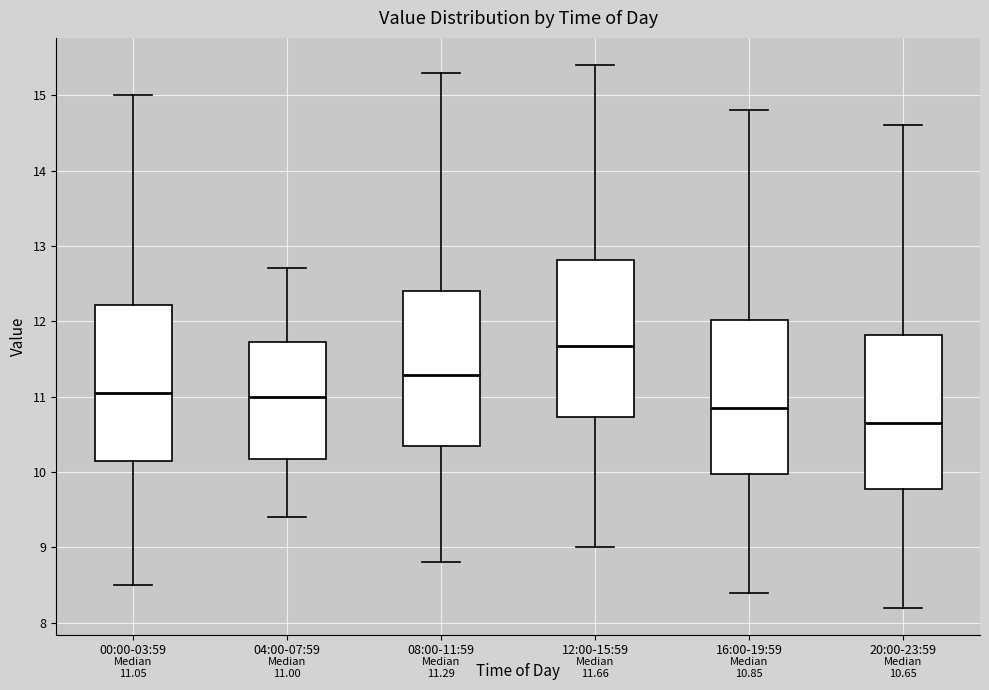

Which box's median line is the lowest?

20:00-23:59